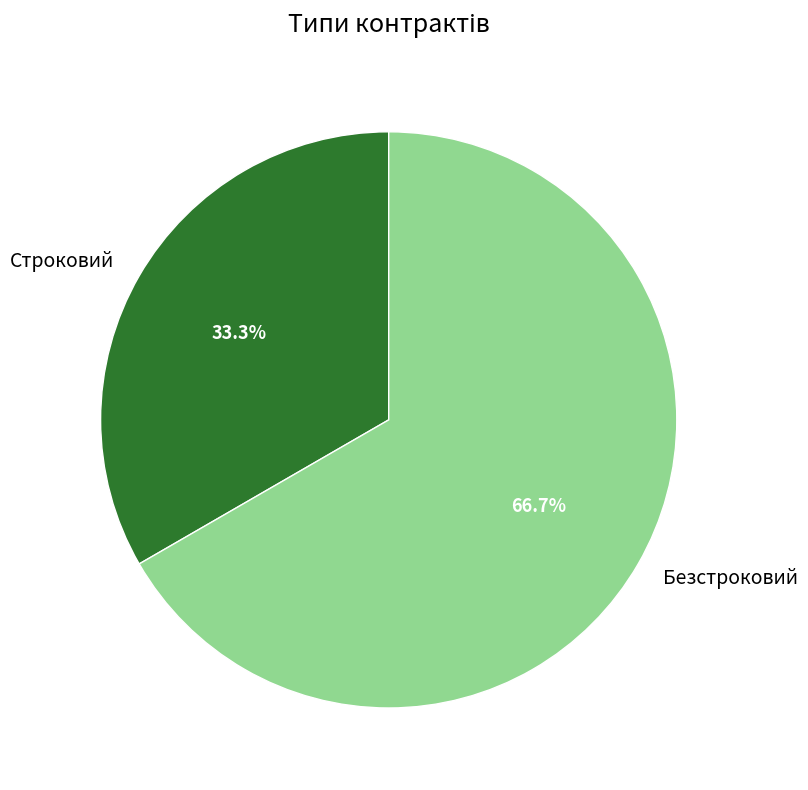

Is it true that Строковий is 26% of the pie?

False